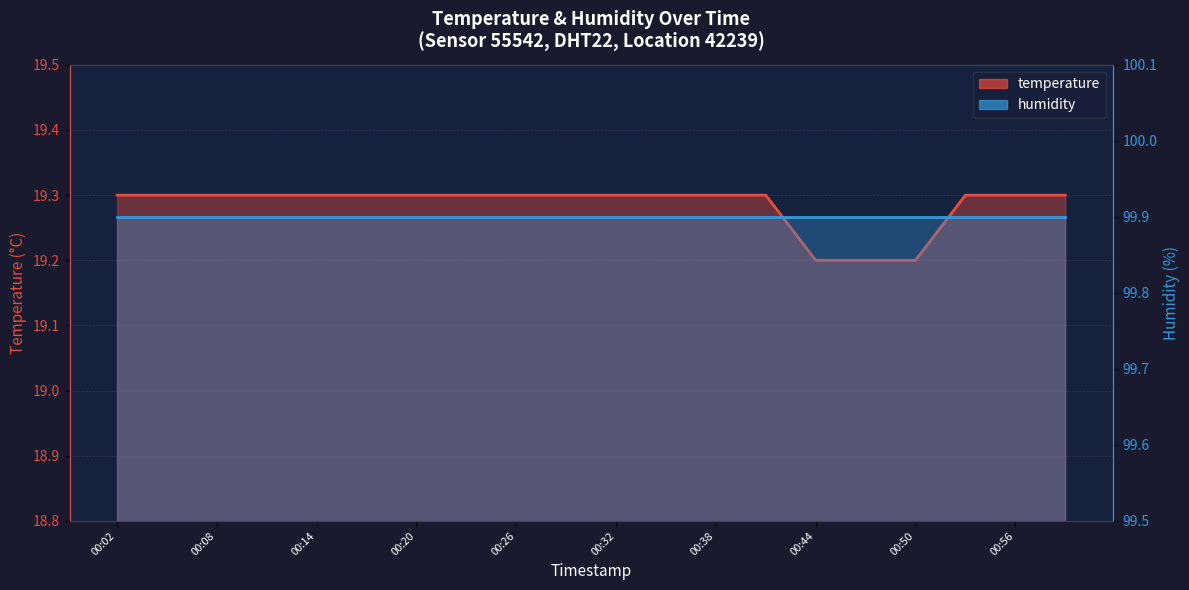

Read the value at 00:20.

19.3